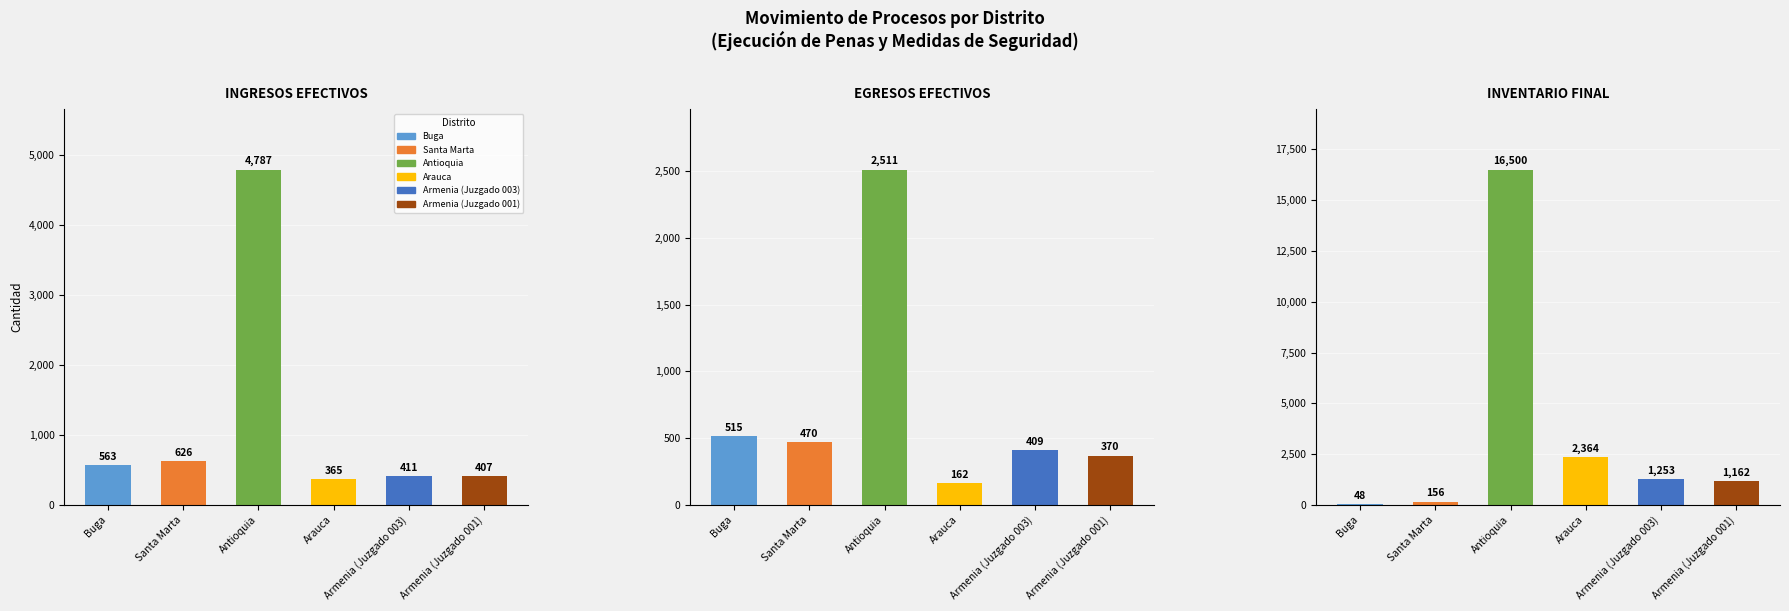

What is the difference between the INVENTARIO FINAL values at Armenia (Juzgado 003) and Antioquia?

15247